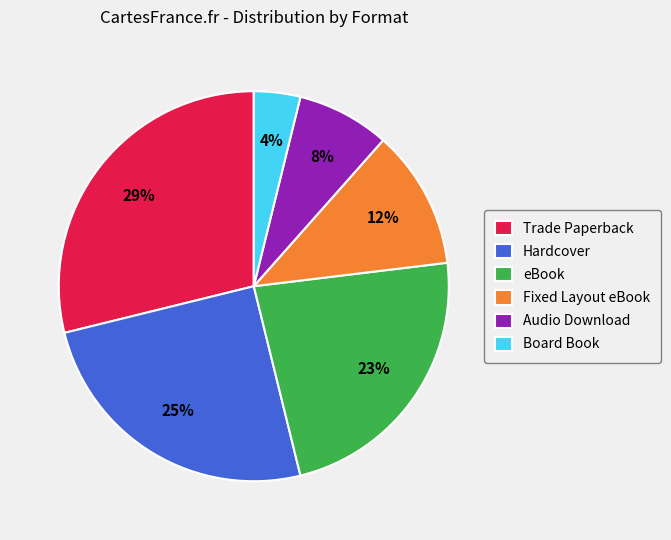

Is Board Book the majority of the pie?

No